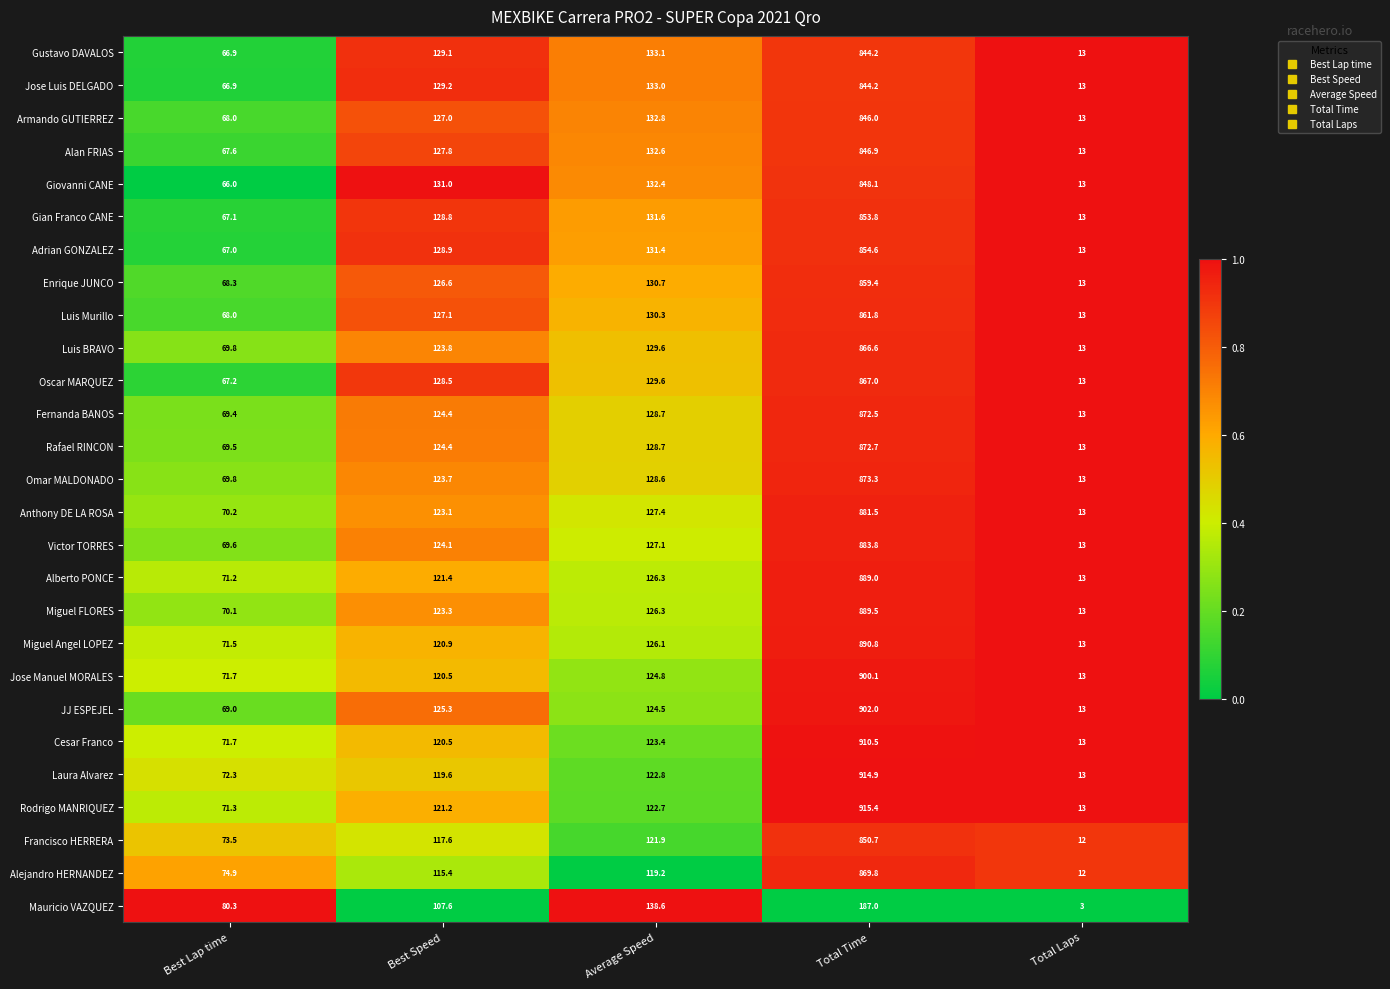

What is the total value across all series at Best Speed?

3340.8